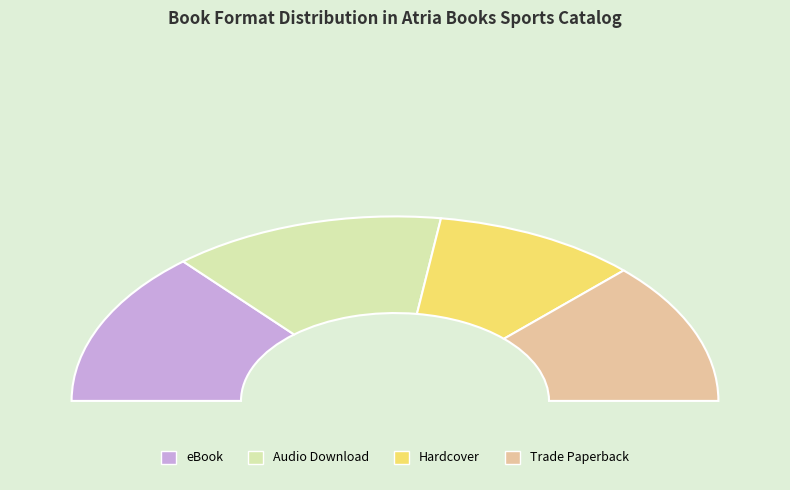

Is it true that Audio Download is 27% of the pie?

True